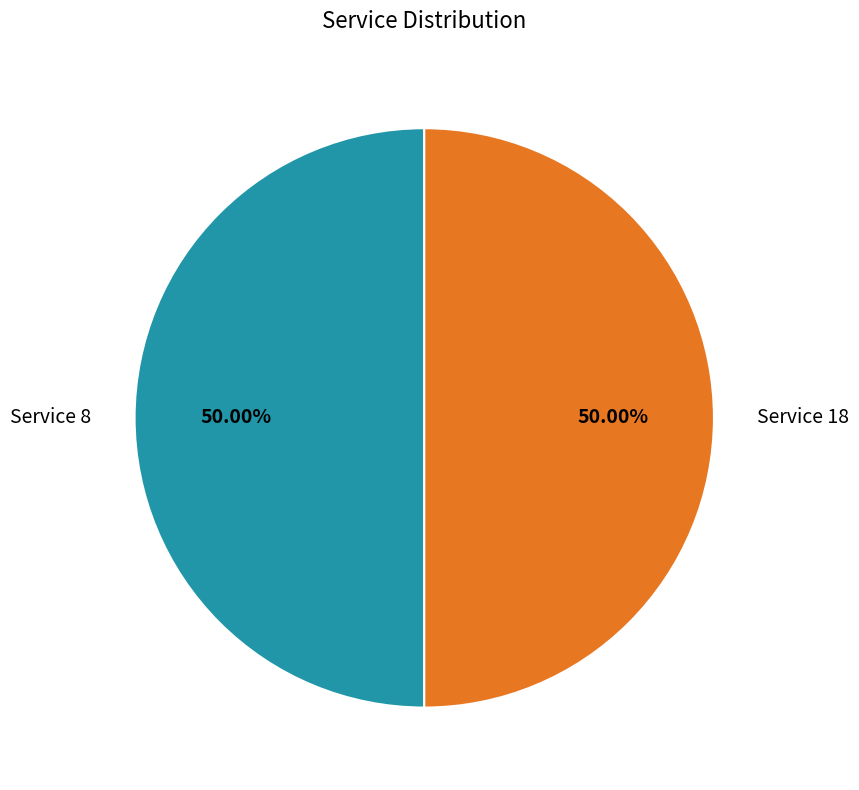

Is the sum of Service 18 and Service 8 greater than half?

Yes